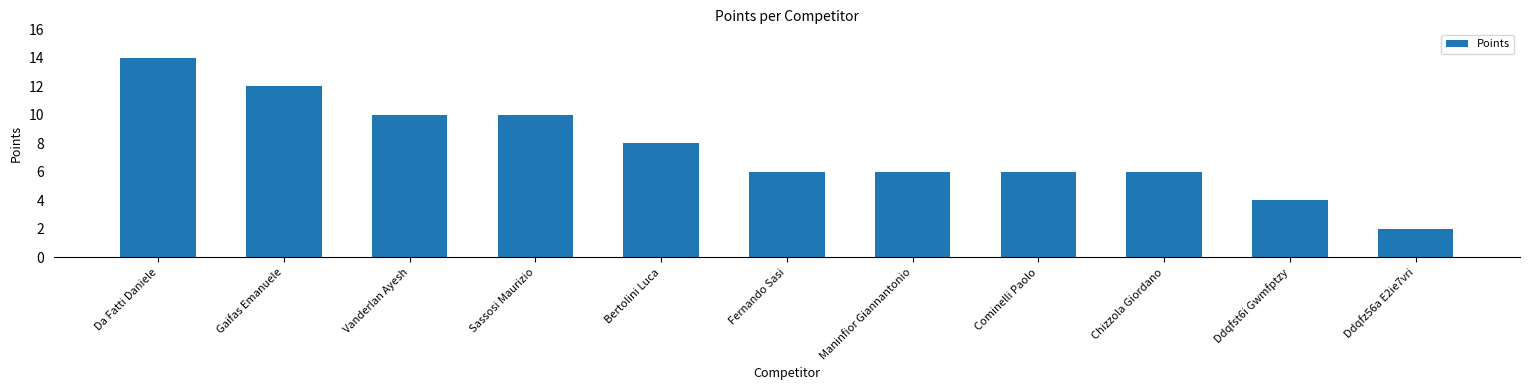

The chart shows a value of 12 at Gaifas Emanuele. True or false?

True